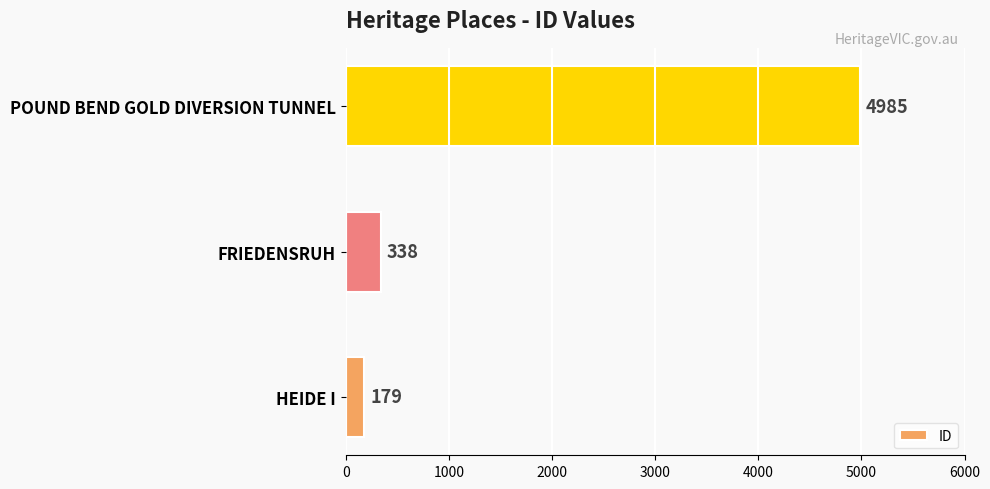

Reading bottom to top, transcribe all the data shown in this chart.

179	338	4985